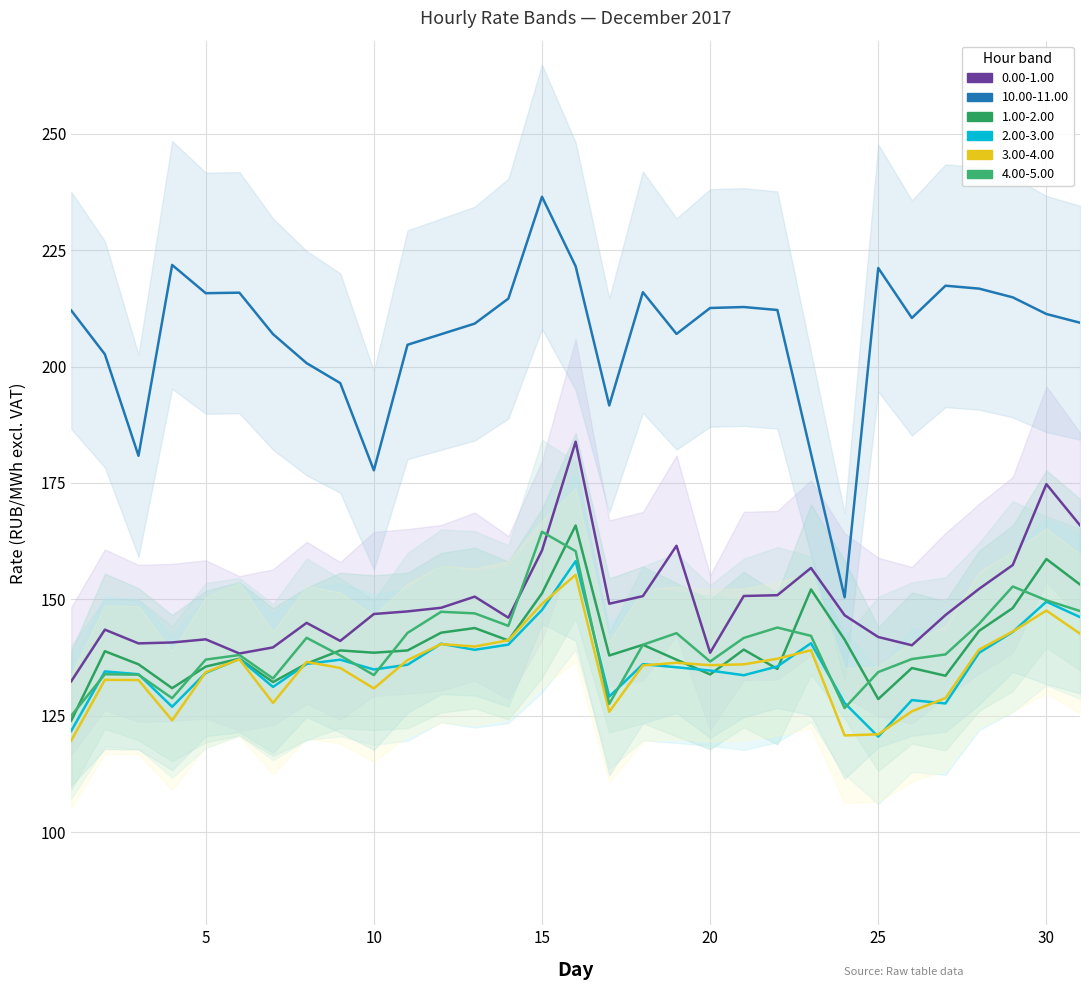

List the labels in order of 2.00-3.00 value, smallest first.

25, 1, 4, 27, 24, 26, 17, 7, 21, 3, 5, 2, 20, 10, 19, 22, 11, 18, 8, 9, 6, 28, 13, 14, 12, 23, 29, 31, 15, 30, 16